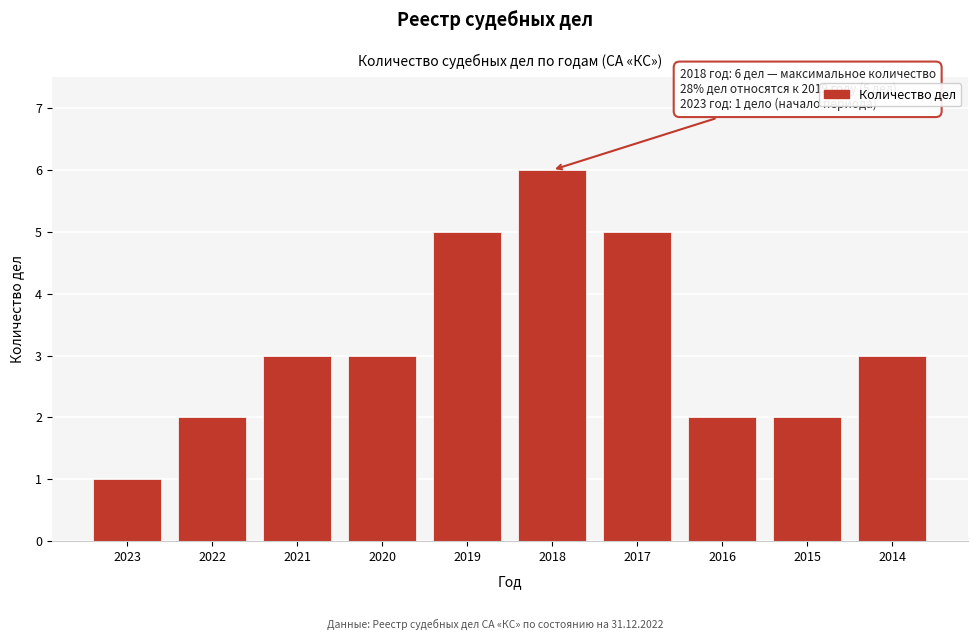

Reading right to left, transcribe all the data shown in this chart.

3	2	2	5	6	5	3	3	2	1